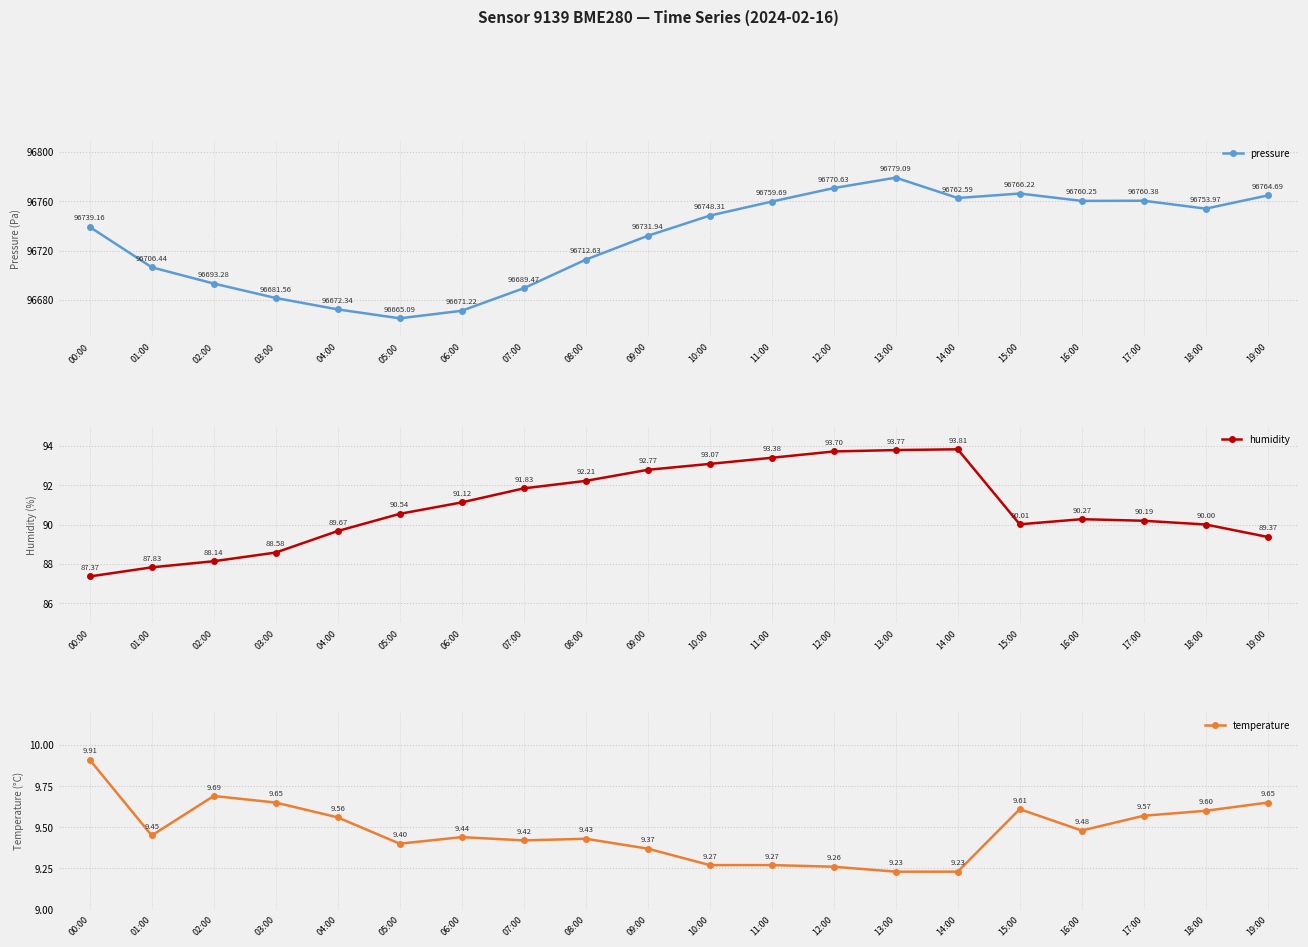

Is it true that pressure equals 66633.1 at 12:00?

False